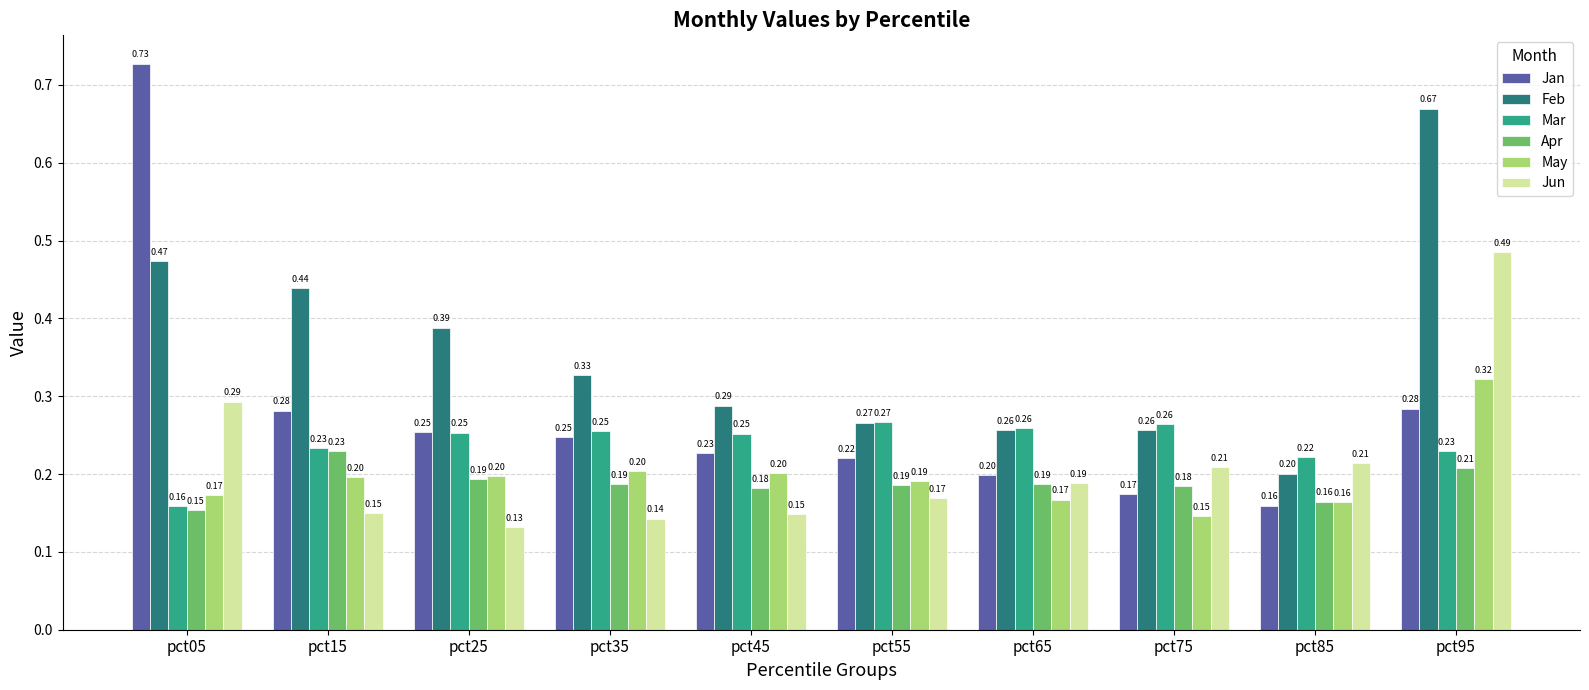

How many Mar values are between 0 and 1?

10